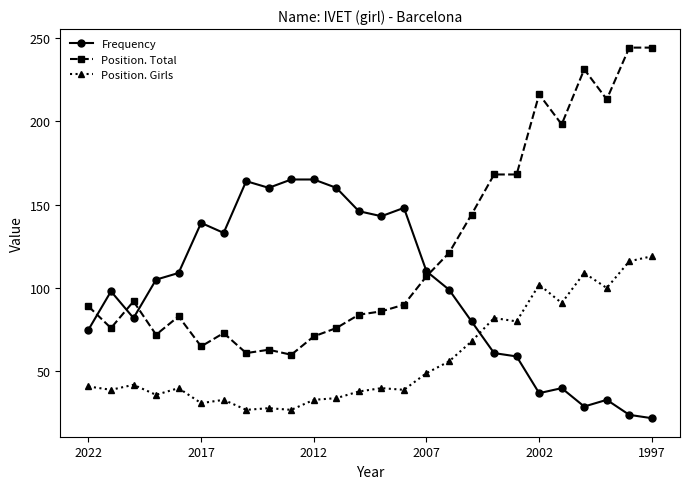

What is the value of the Position. Total point at the 3rd from the left?

92